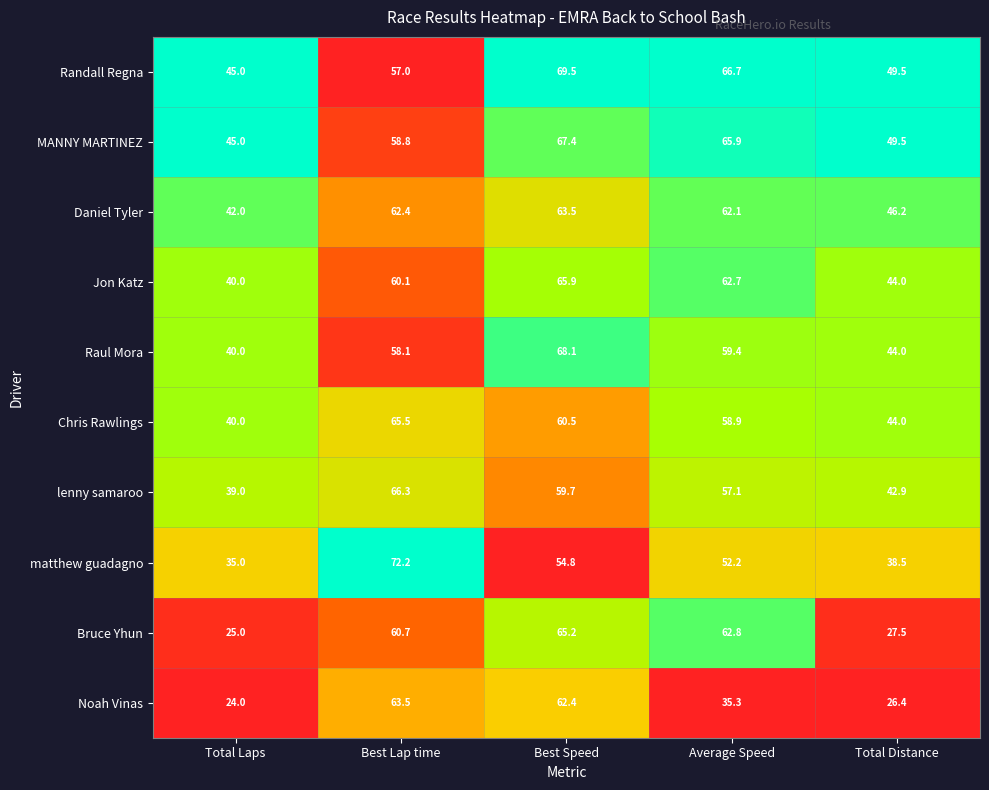

True or false: lenny samaroo has a value of 39.0 at Total Laps.

True